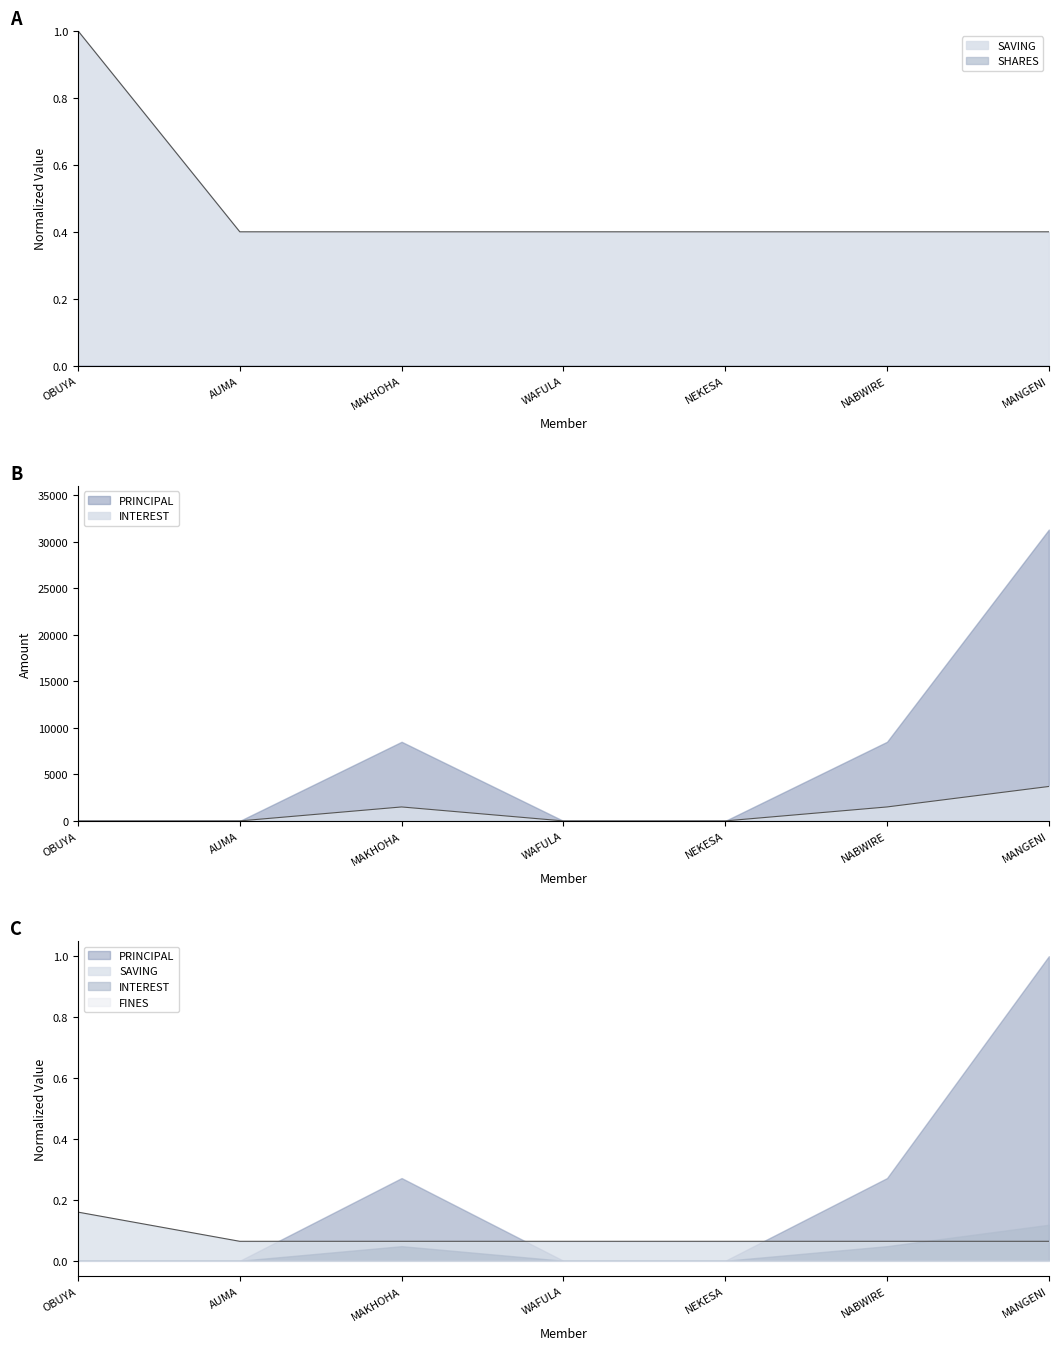

How many intersections are there between SHARES and PRINCIPAL?

3